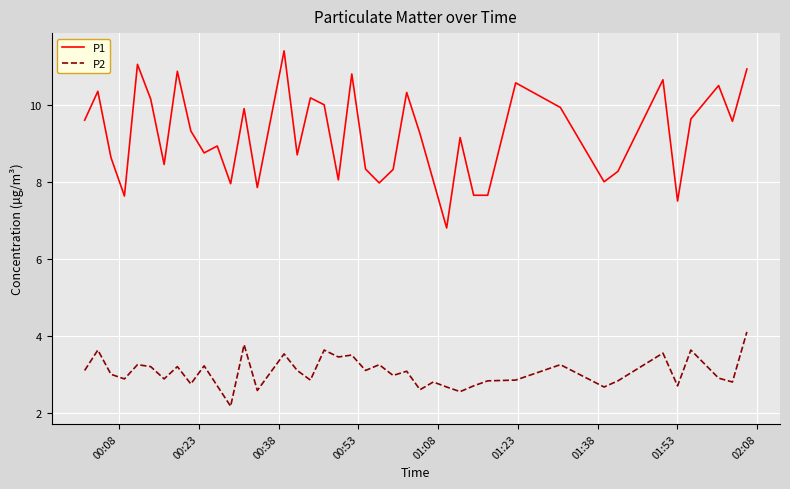

Which series has the widest spread of values?

P1